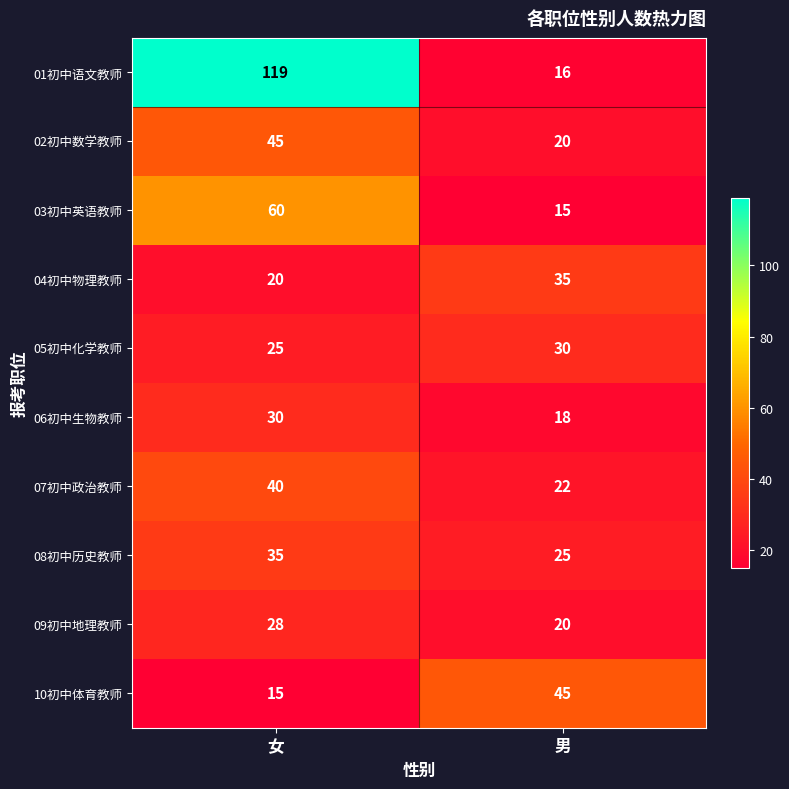

What is the approximate value of 08初中历史教师 at 女?

35